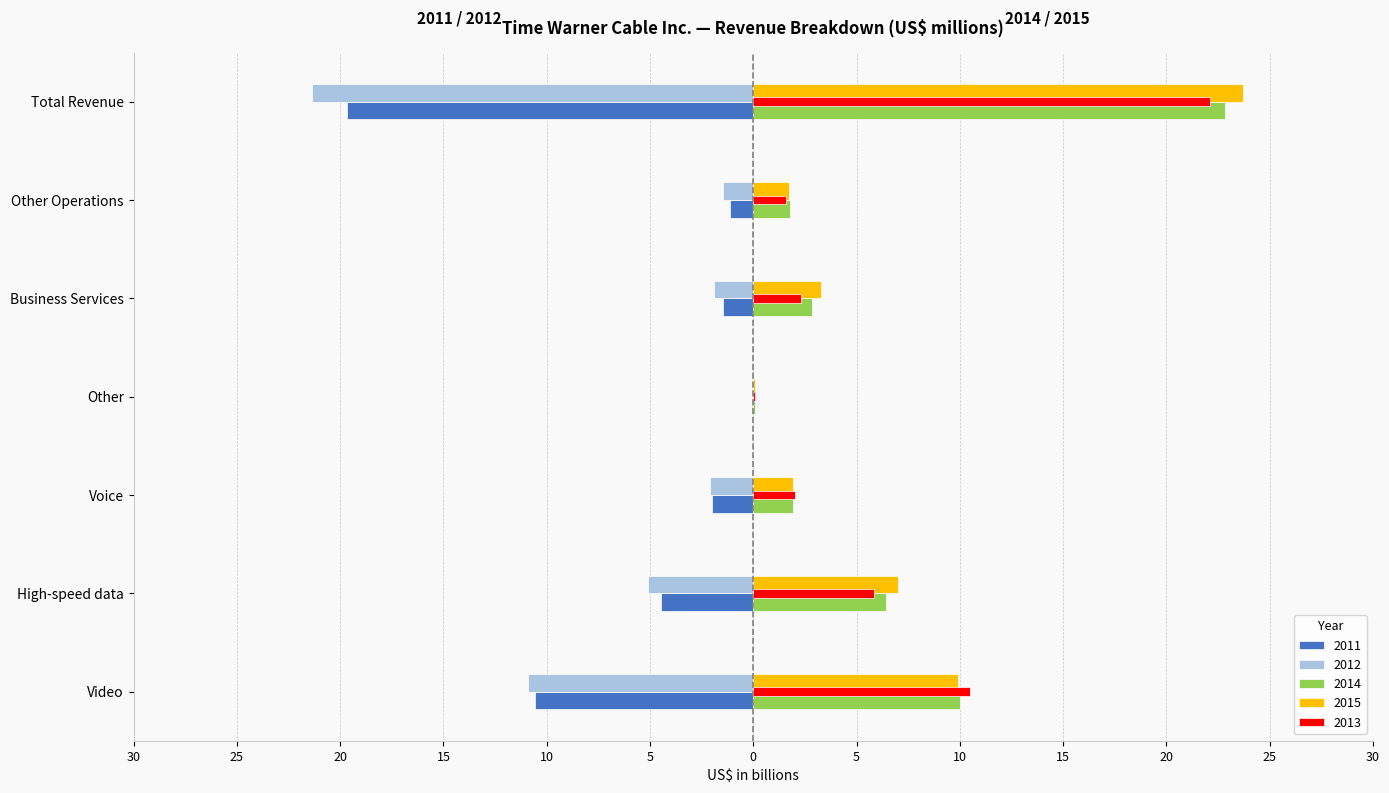

Which category has the lowest value in the 2011 series?

Total Revenue